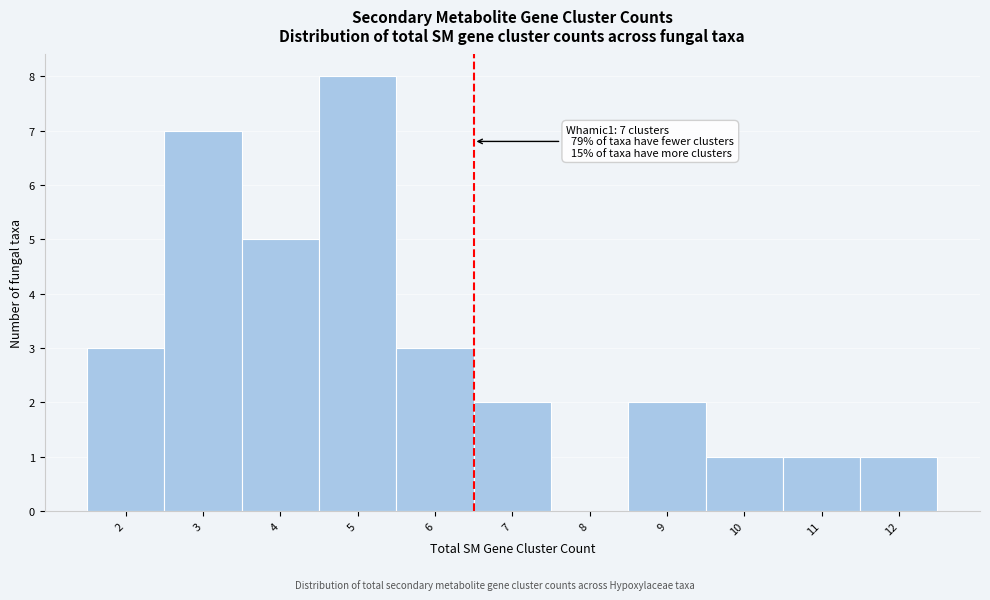

Reading left to right, transcribe all the data shown in this chart.

2=3	3=7	4=5	5=8	6=3	7=2	8=0	9=2	10=1	11=1	12=1